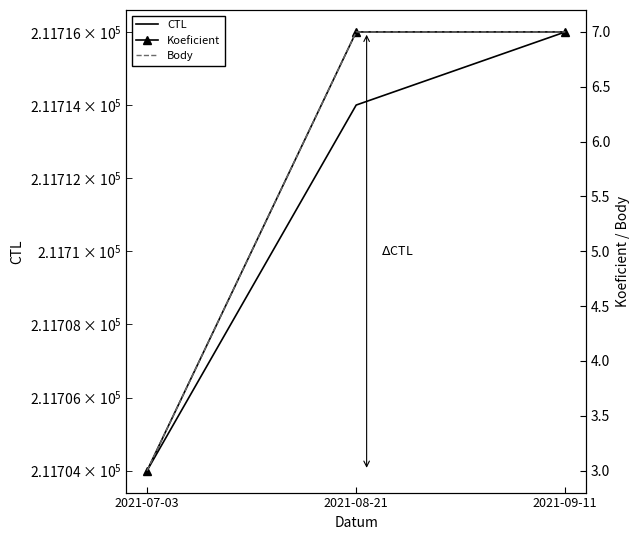

Reading left to right, list all the values displayed in this chart.

CTL: 211704	211714	211716
Koeficient: 3	7	7
Body: 3	7	7